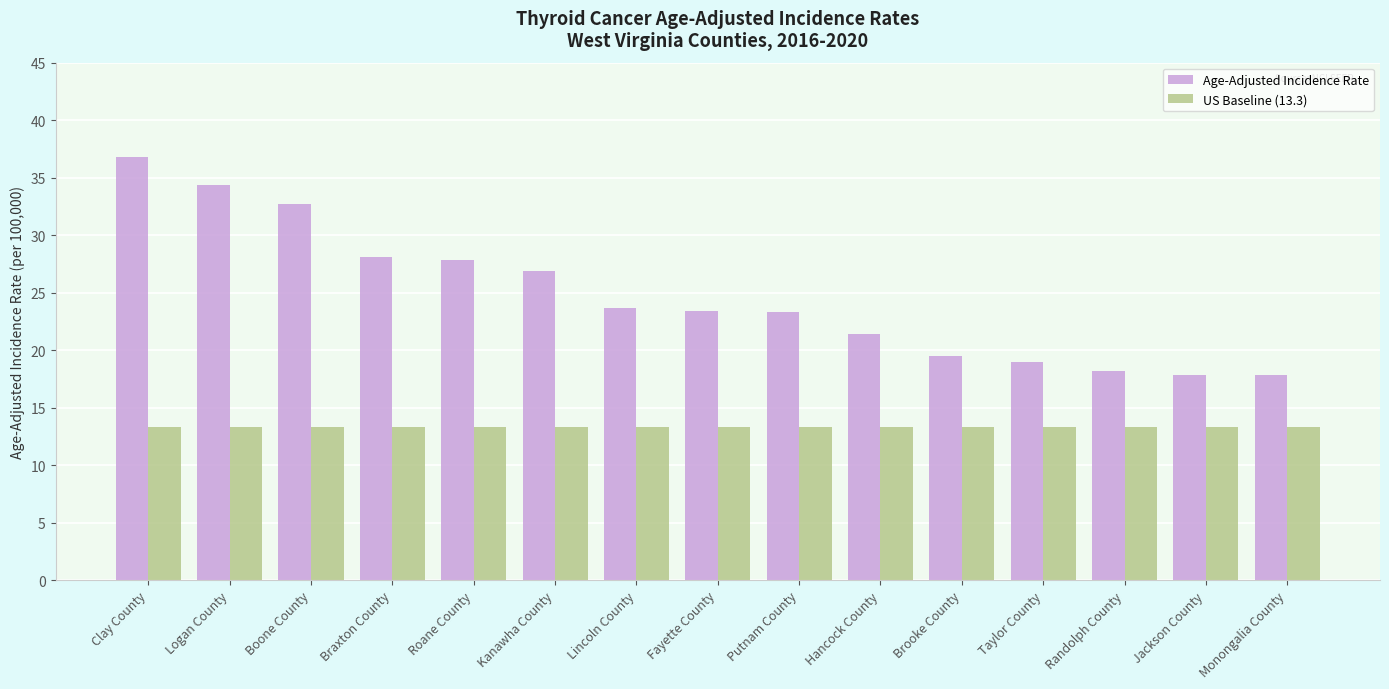

How many series are shown in this chart?

2